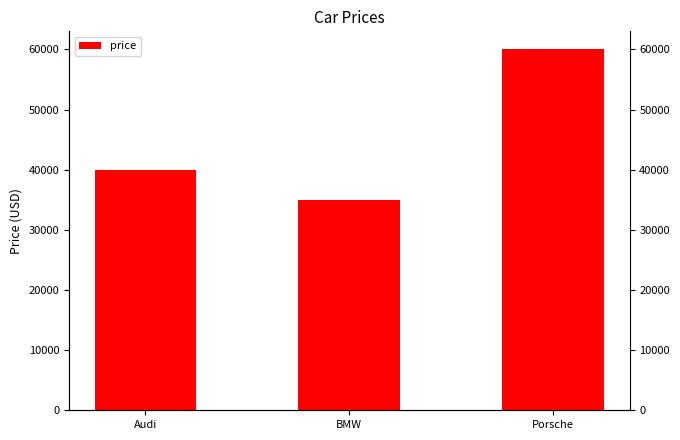

Which has a higher value, Porsche or Audi?

Porsche